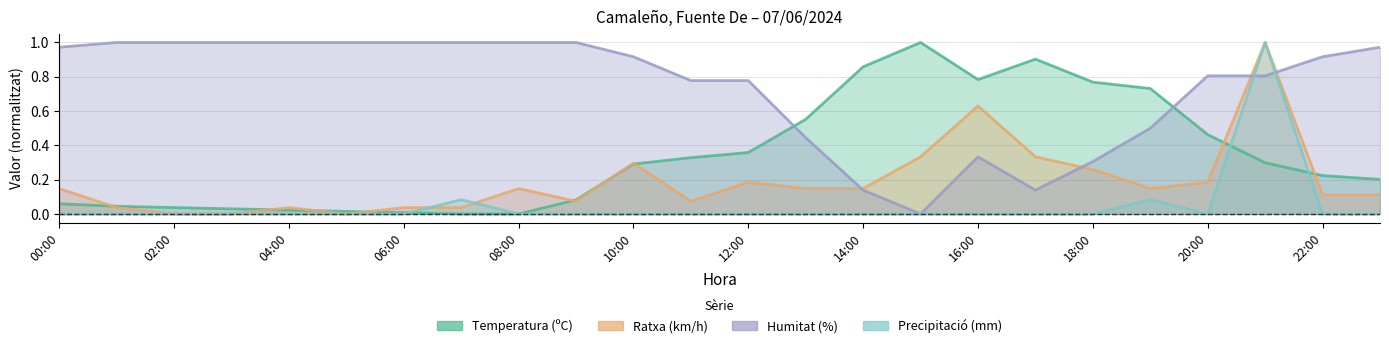

How many times do Humitat (%) and Temperatura (ºC) cross each other?

2